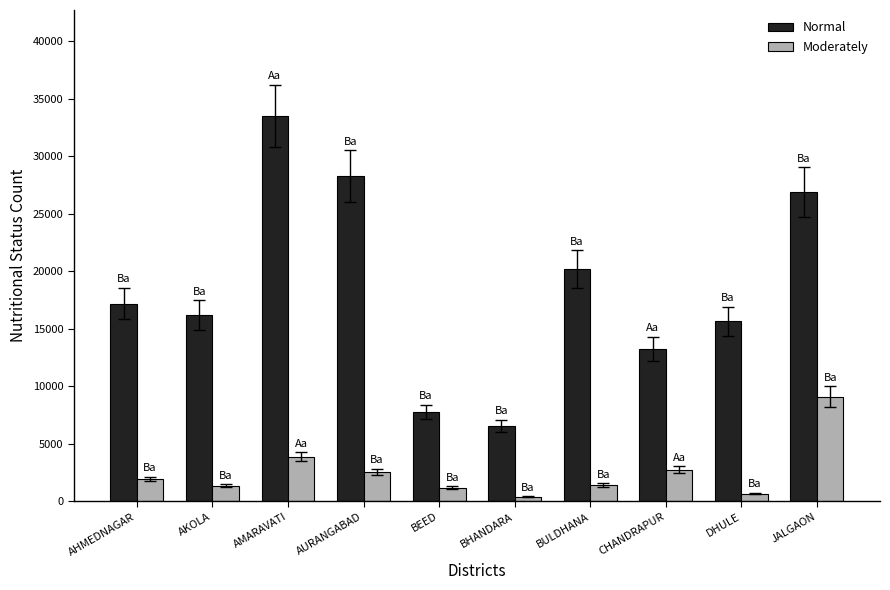

List the series in order of their overall mean, highest first.

Normal, Moderately